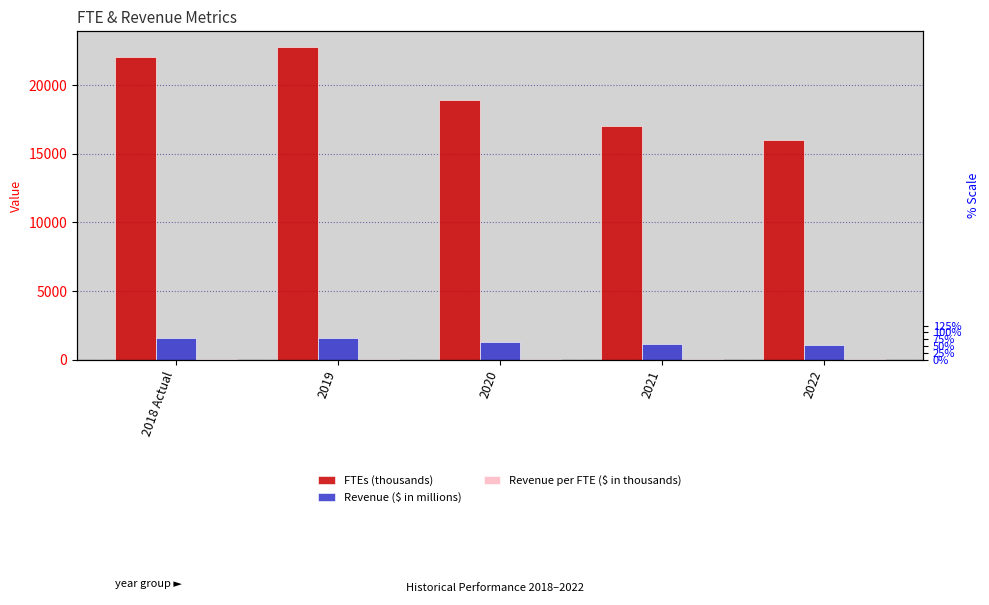

At which category is the sum across all series the highest?

2019